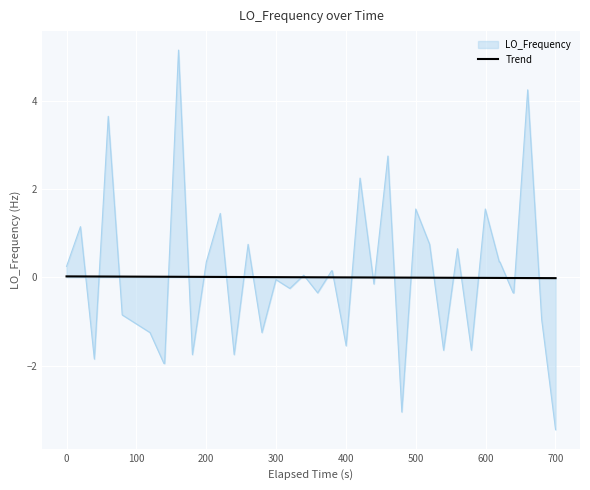

List the series in order of their peak value, highest first.

LO_Frequency, Trend